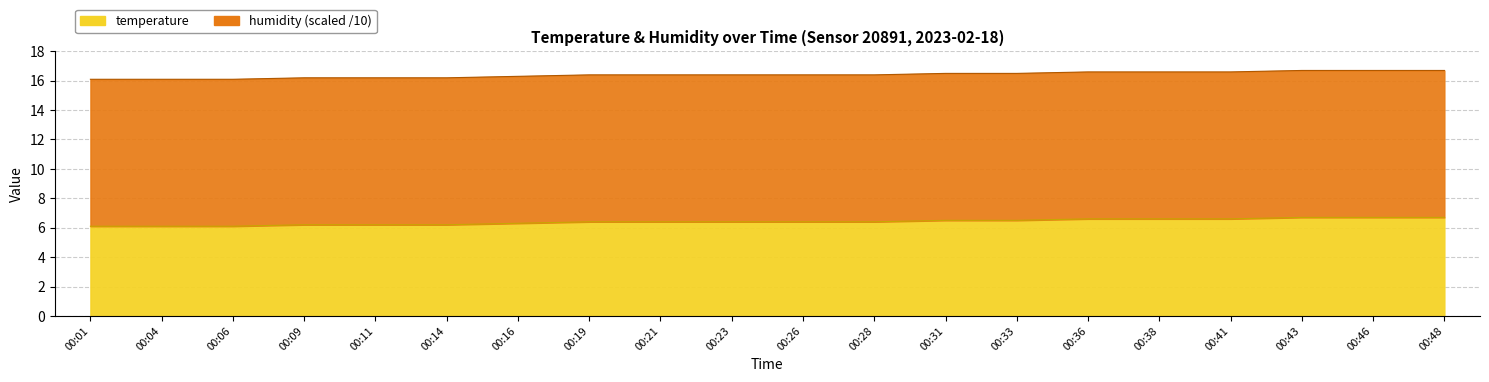

True or false: the data has more than 0 interior local peaks.

False